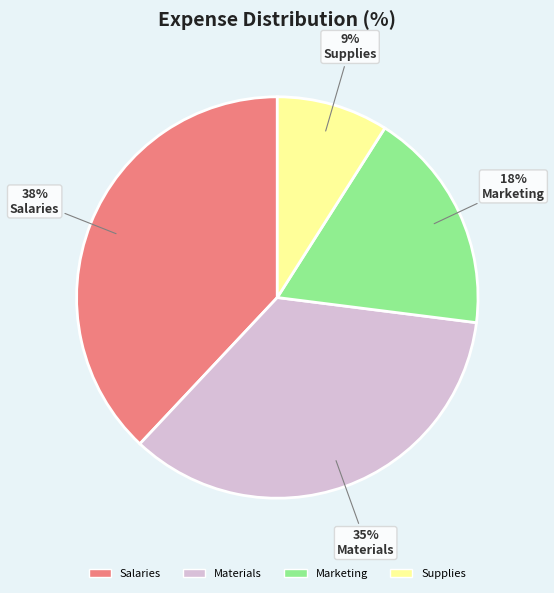

To the nearest percent, what percentage of the pie is Materials?

35%